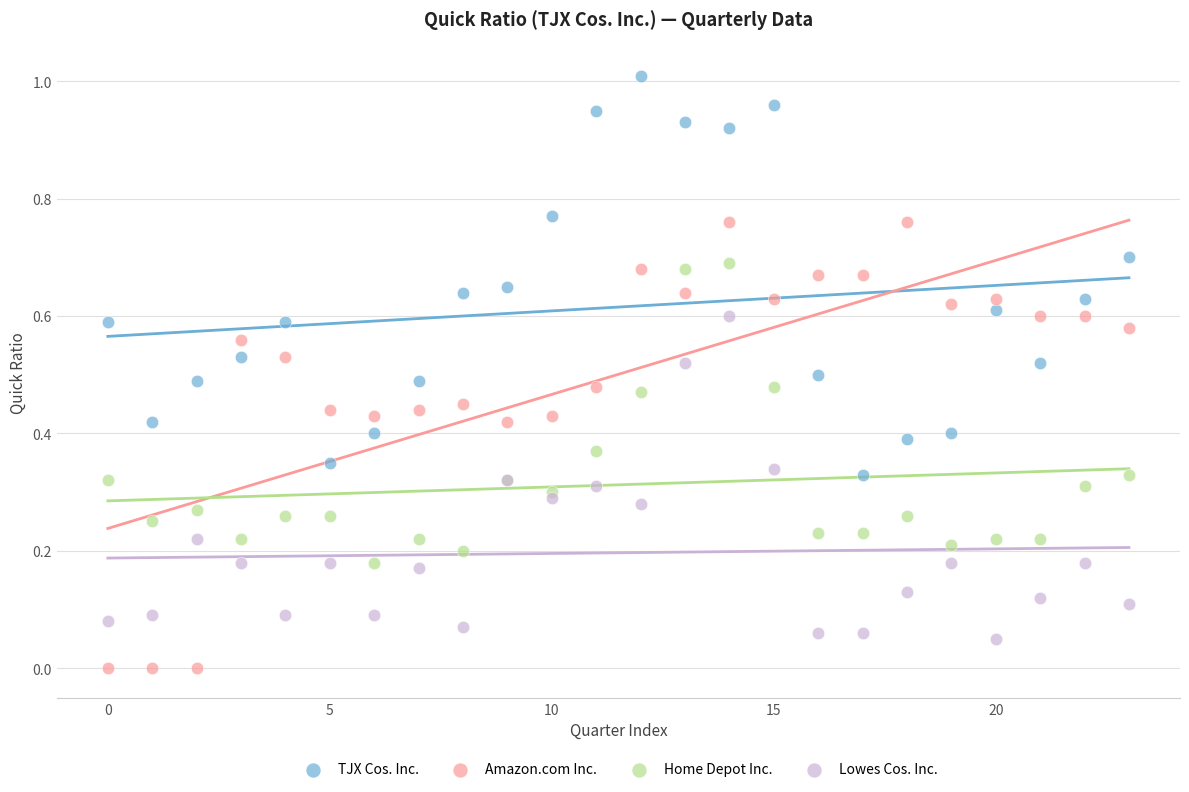

Which series has the widest spread of Y values?

Amazon.com Inc.